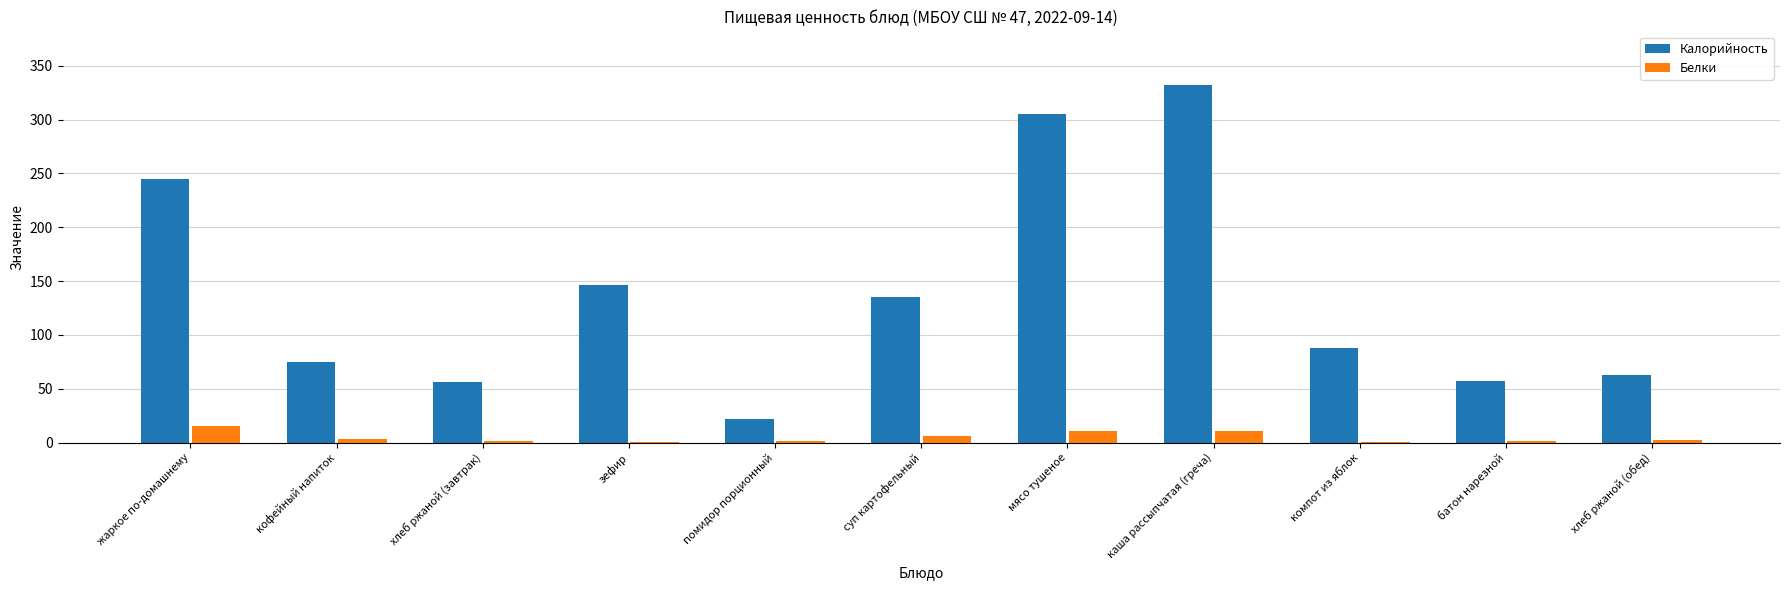

At which label does Белки first exceed 2?

жаркое по-домашнему